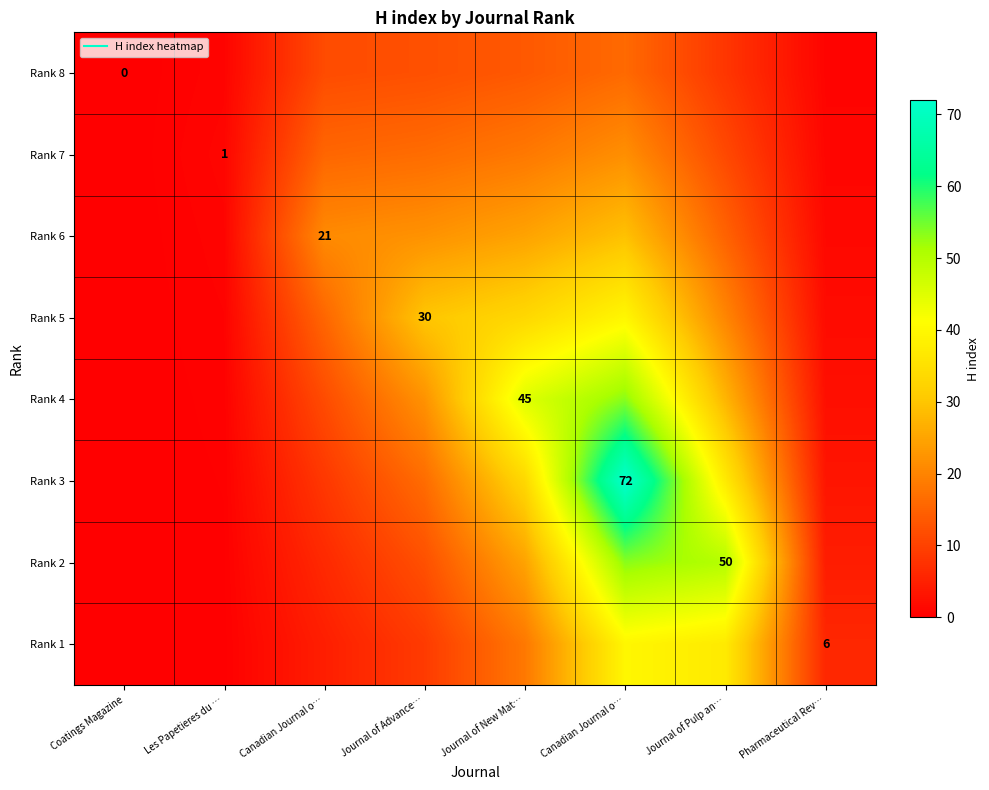

Where is Rank 2 nearest to the value 26?

Journal of New Mat…